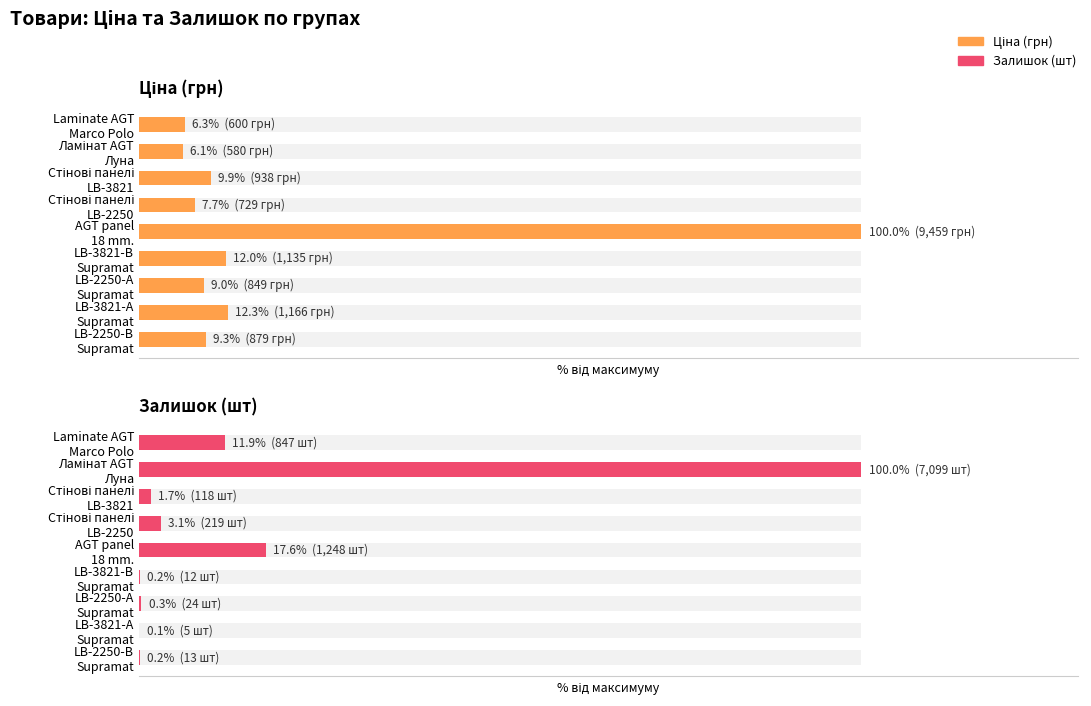

Which series has the largest total across all categories?

Ціна (грн)